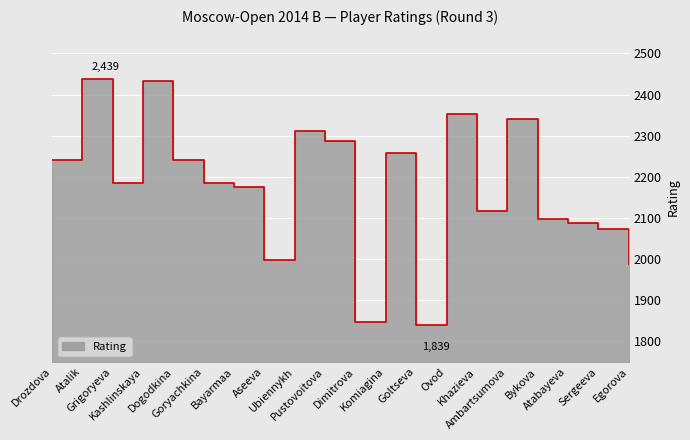

How many lines are shown in the chart?

1